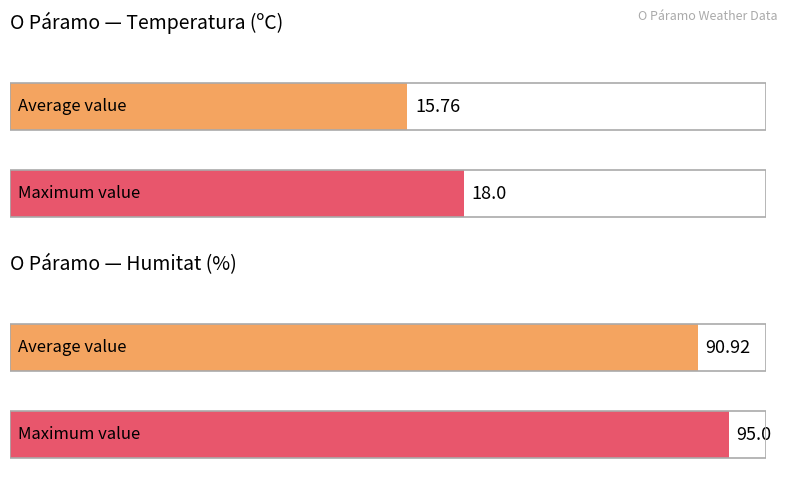

Which series has the largest total across all categories?

Humitat (%)